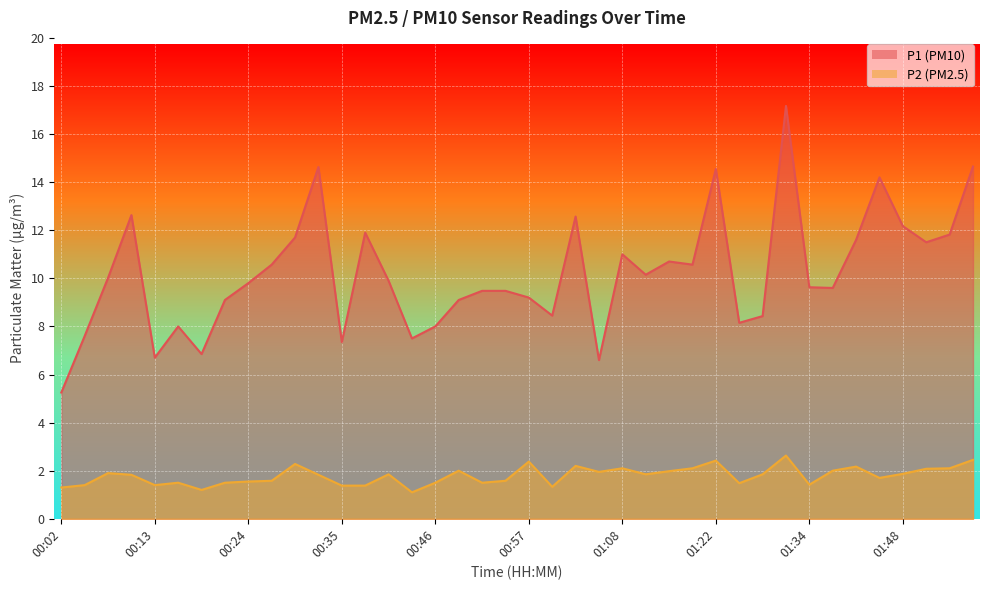

What is the total value across all series at 00:40?

11.8